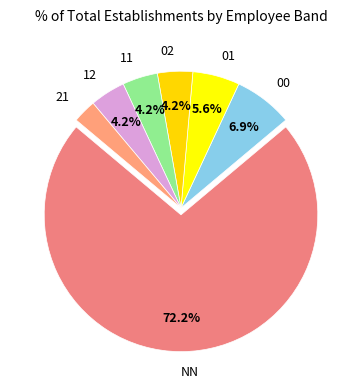

Which slice is the smallest?

21